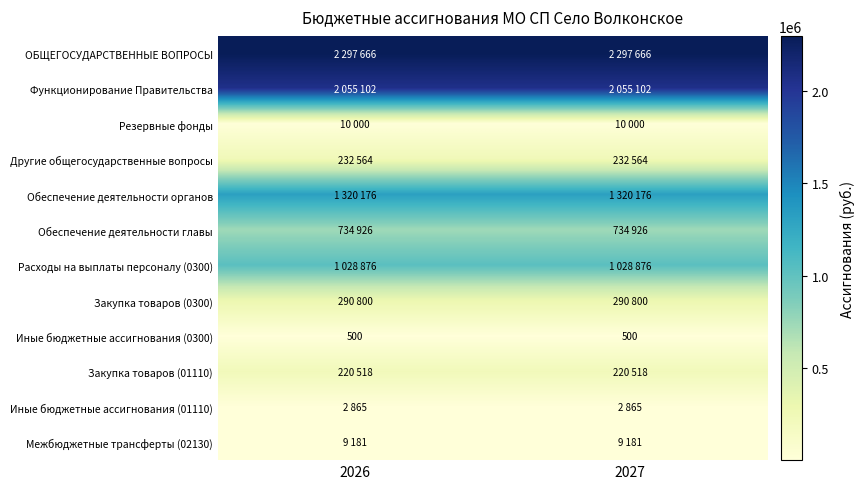

The value of Иные бюджетные ассигнования (0300) at 2027 is 500. True or false?

True